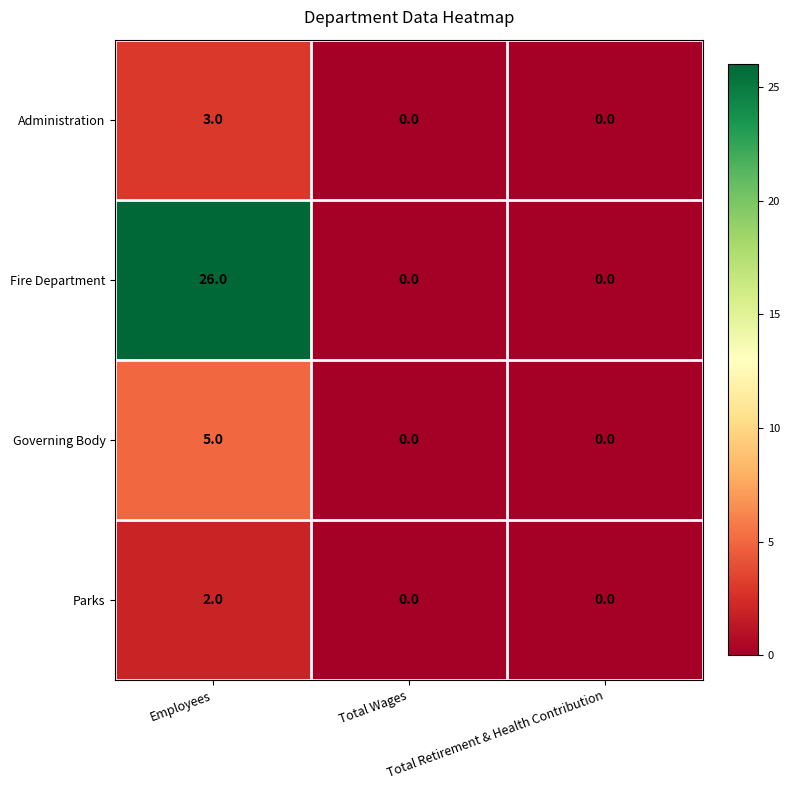

List the series in order of their peak value, highest first.

Fire Department, Governing Body, Administration, Parks